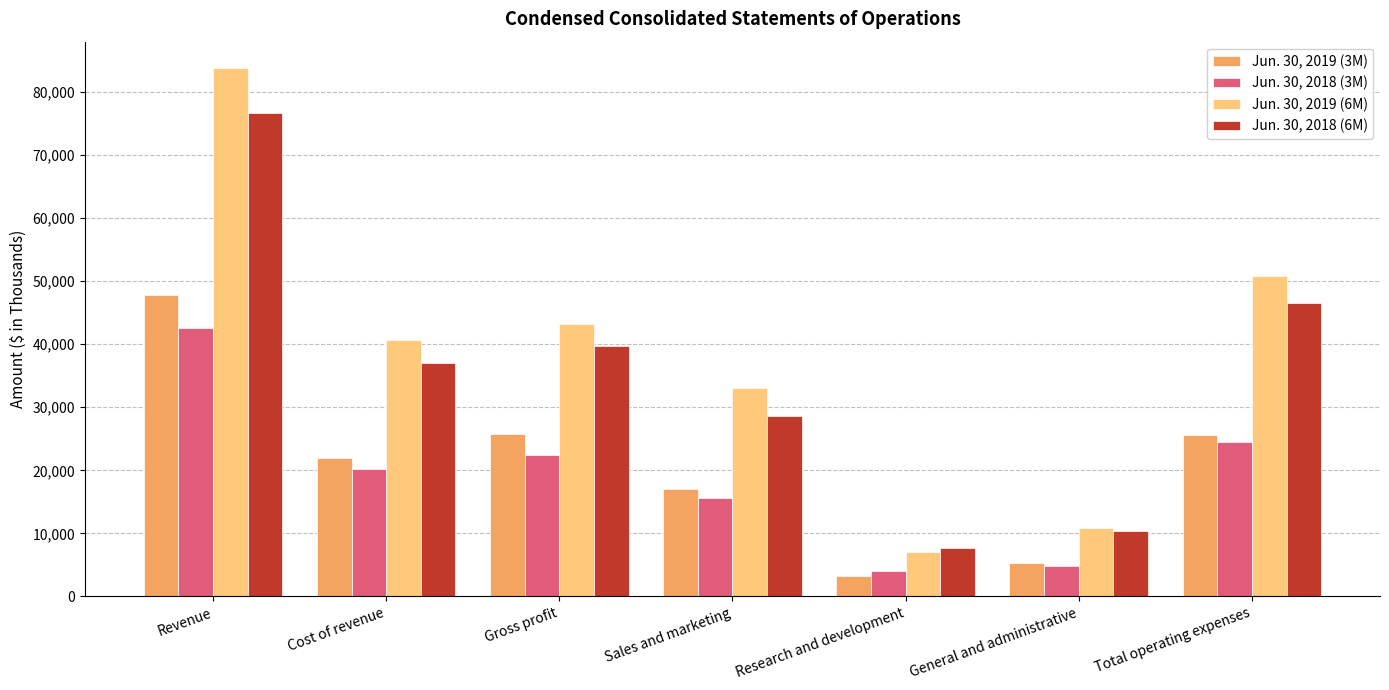

What is the greatest value displayed?

83800